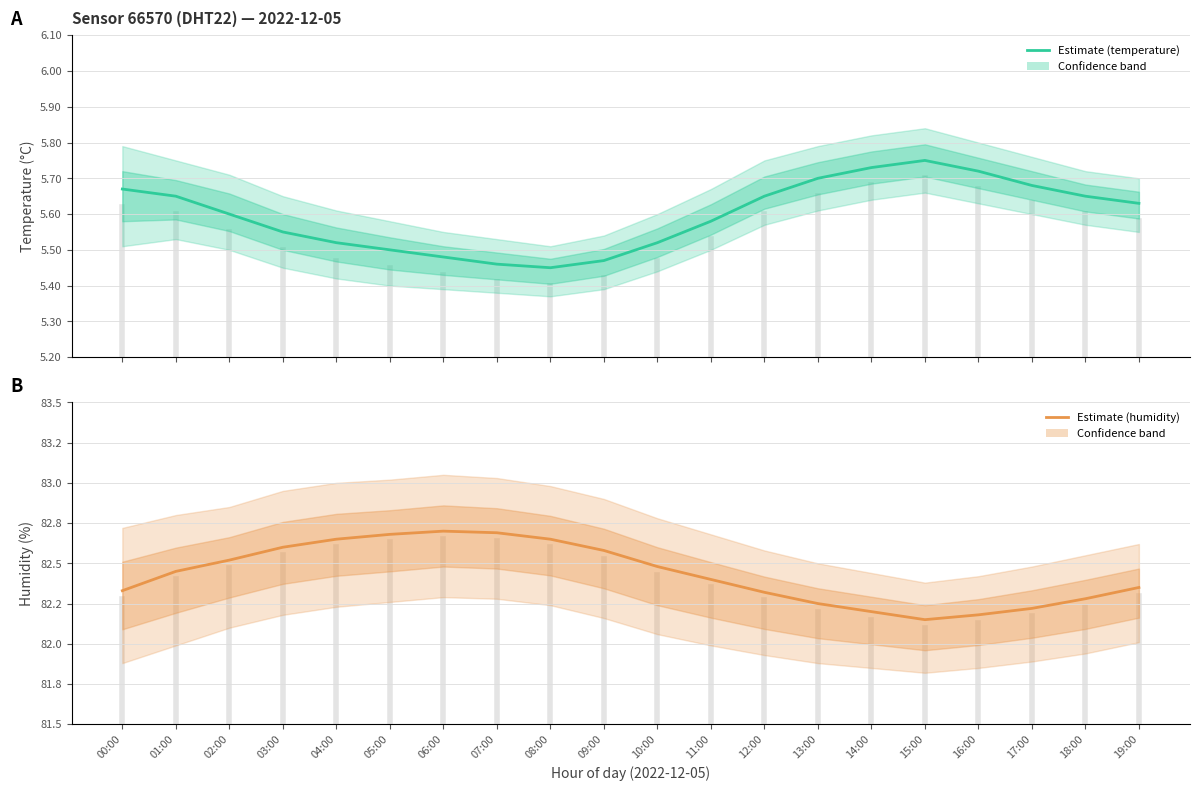

What is the label of the 10th point from the left?

09:00